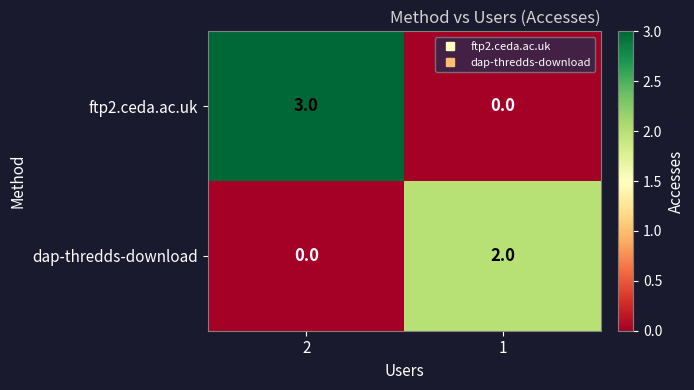

Rank the series by their average value, from highest to lowest.

ftp2.ceda.ac.uk, dap-thredds-download